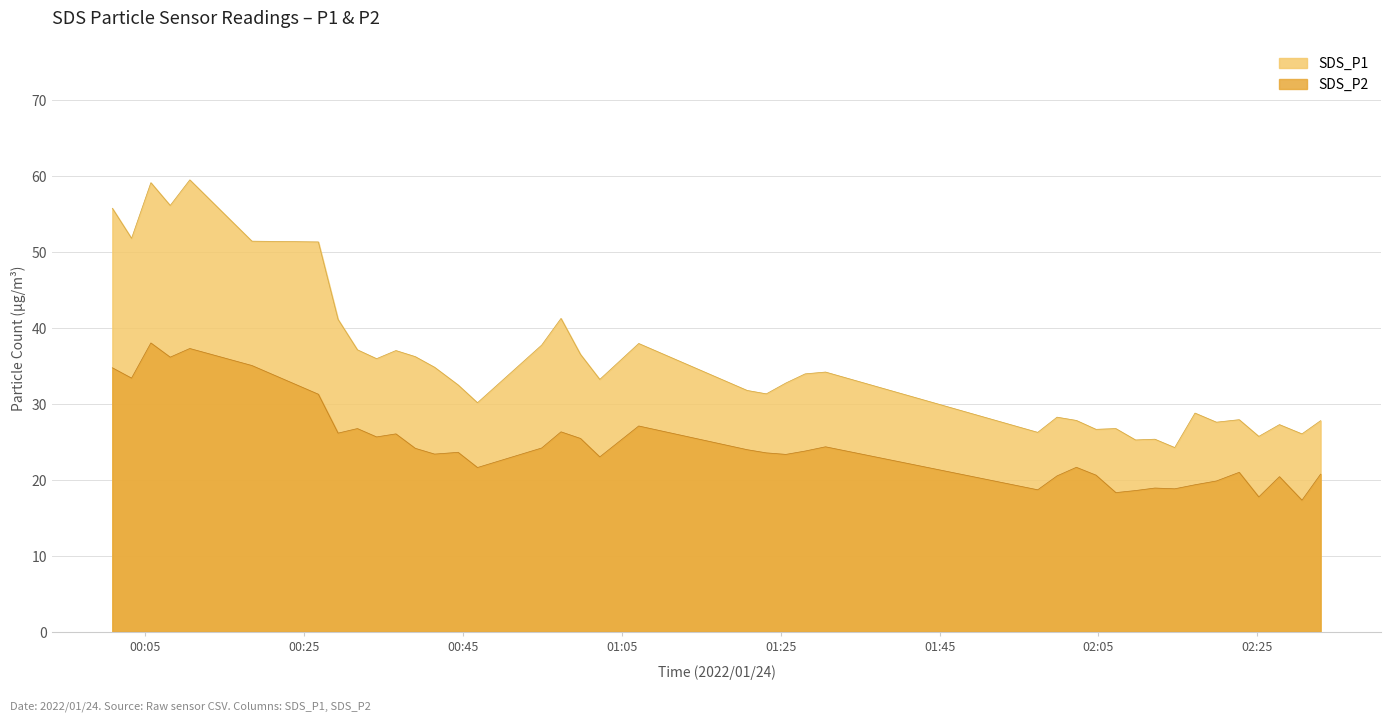

True or false: SDS_P1 and SDS_P2 cross at least once.

False